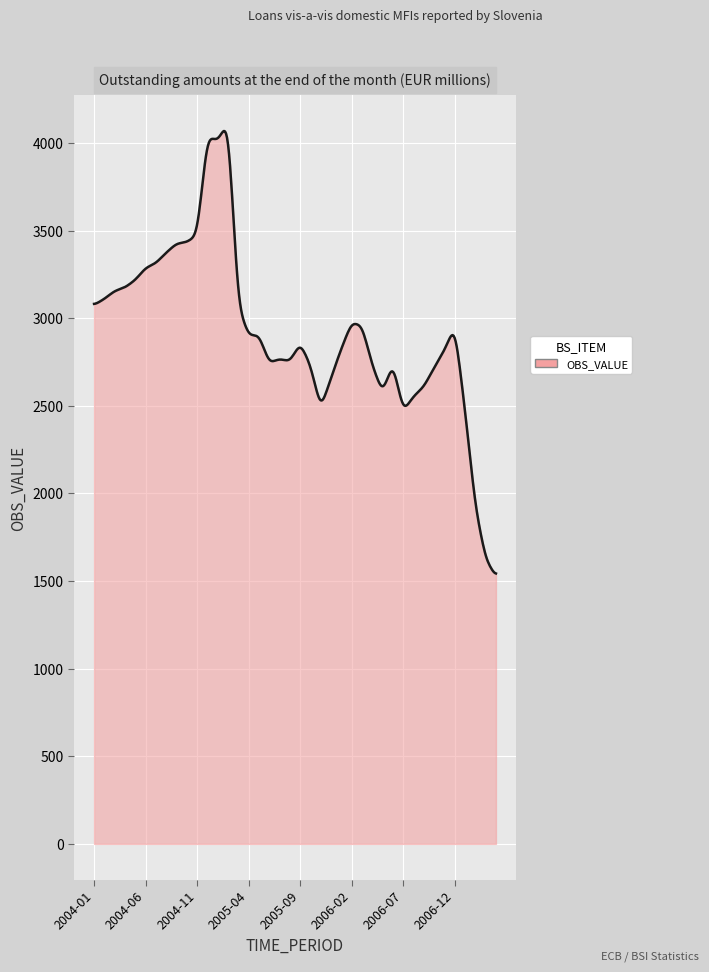

What is the maximum value shown in the chart?

4068.1